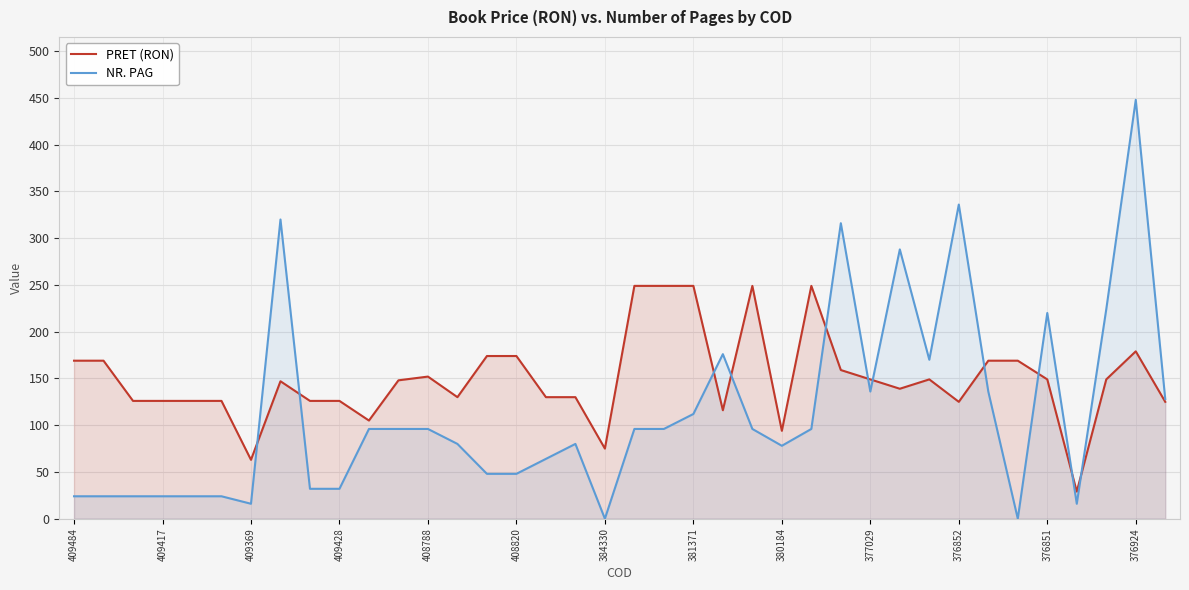

Does the chart display data point markers on the line(s)?

No